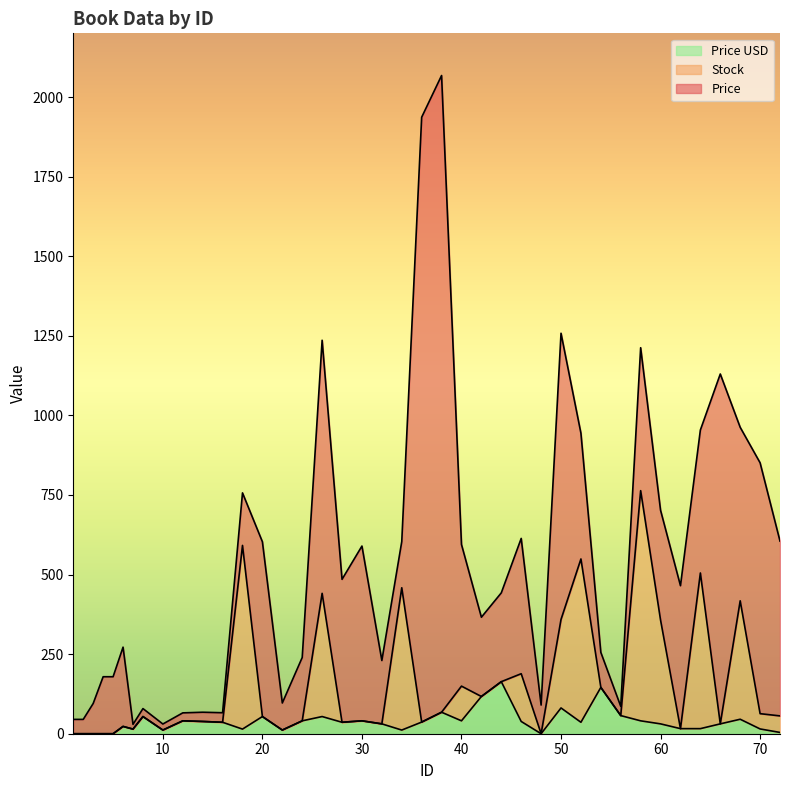

The value of Stock at 5 is 409.4. True or false?

False